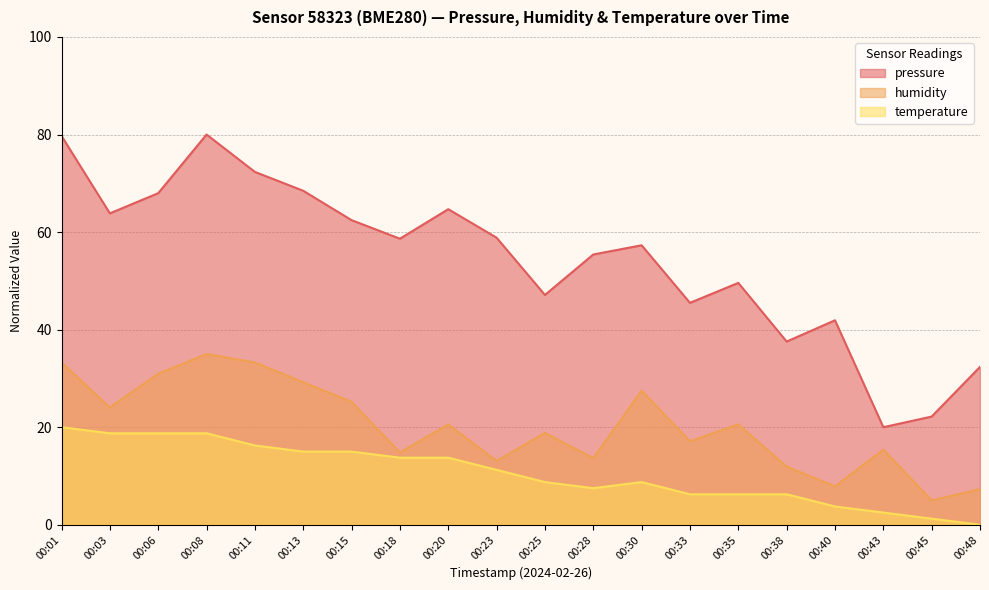

The temperature series shows 6.5 at 00:18. True or false?

False